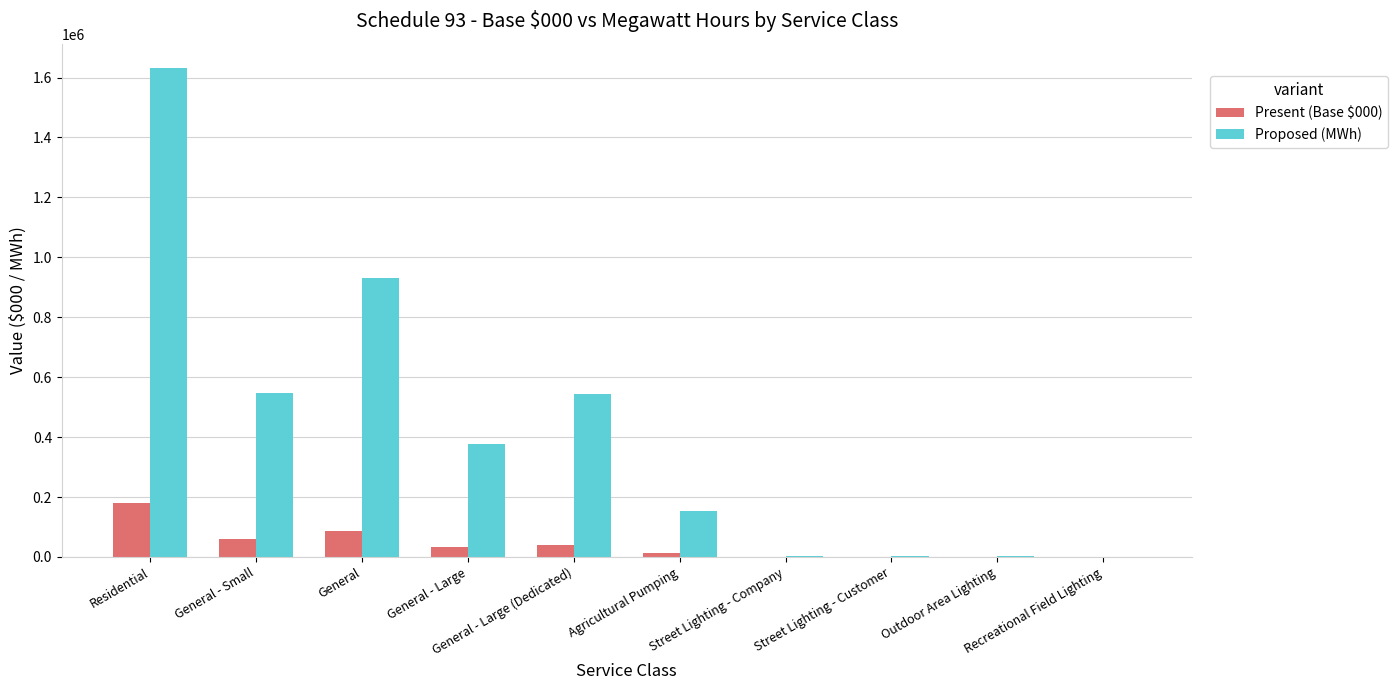

How many distinct data groups are displayed?

2